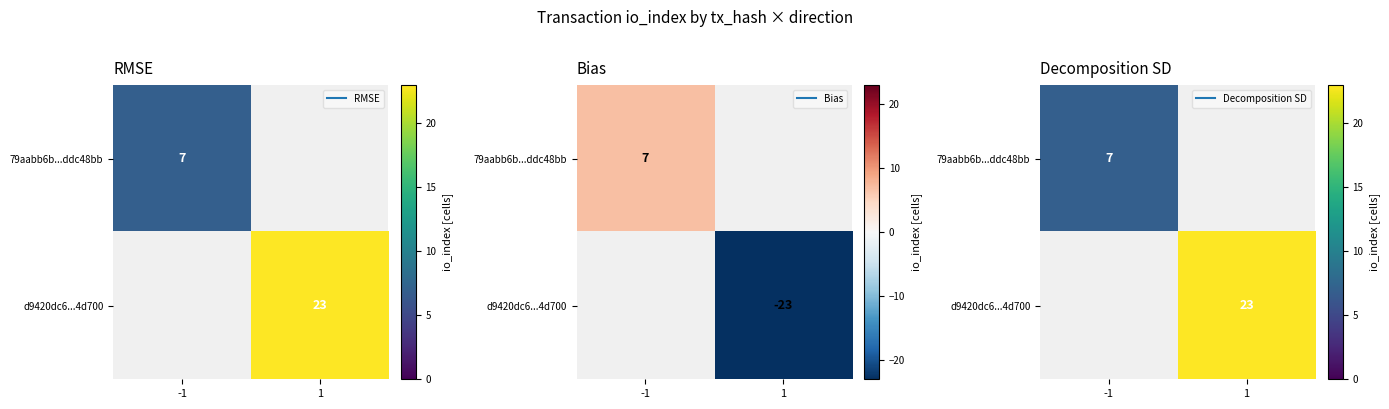

The d9420dc6...4d700 series shows 38.2 at 1. True or false?

False